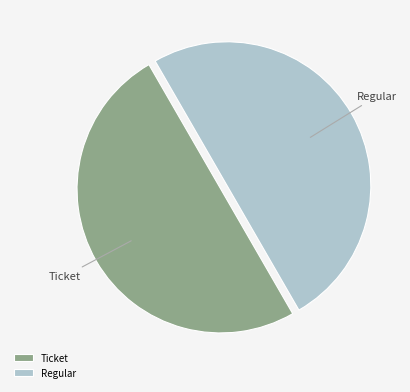

The Ticket slice represents 50% of the pie. True or false?

True